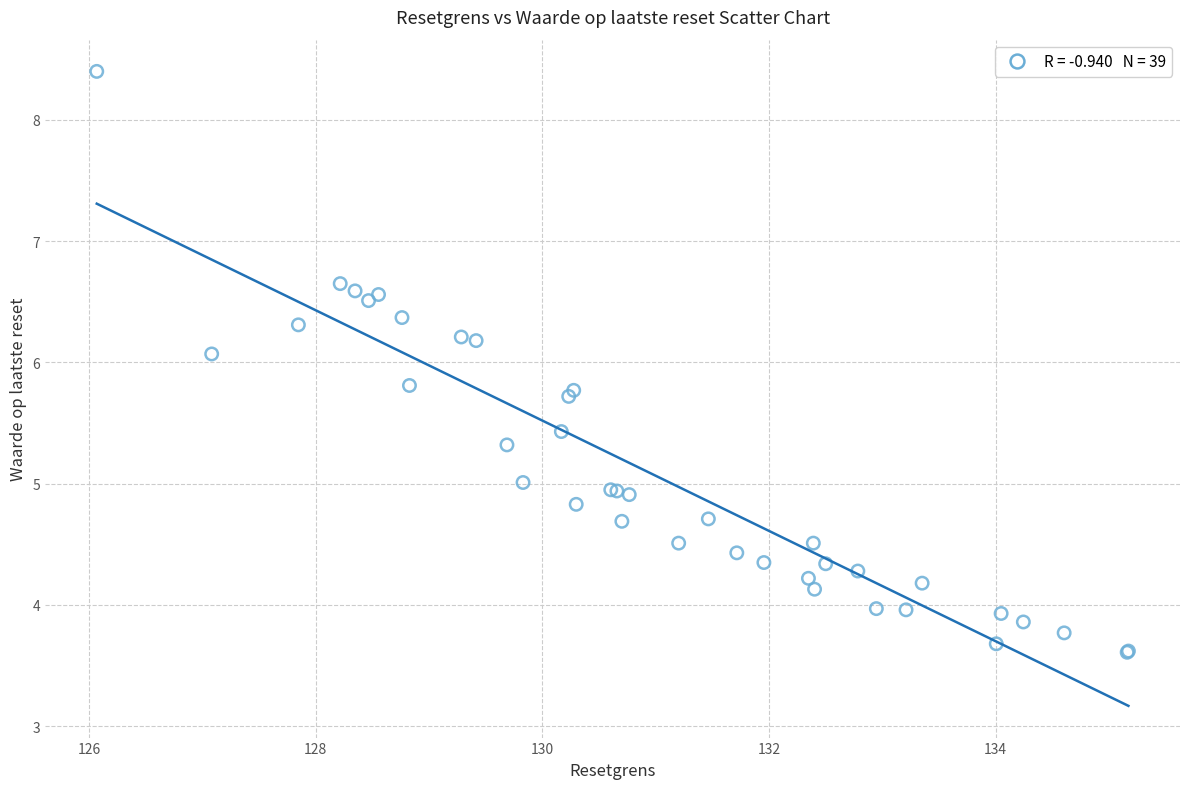

What Y value in the scatter plot is closest to 6?

6.1